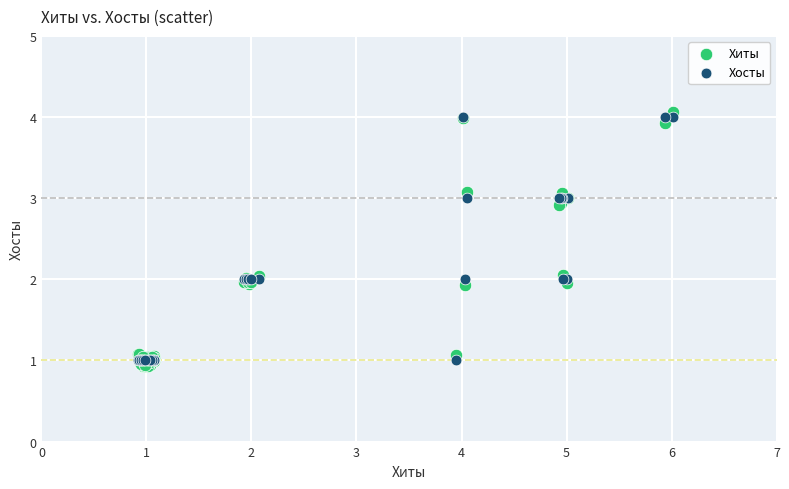

Which series reaches the minimum Y coordinate?

Хиты